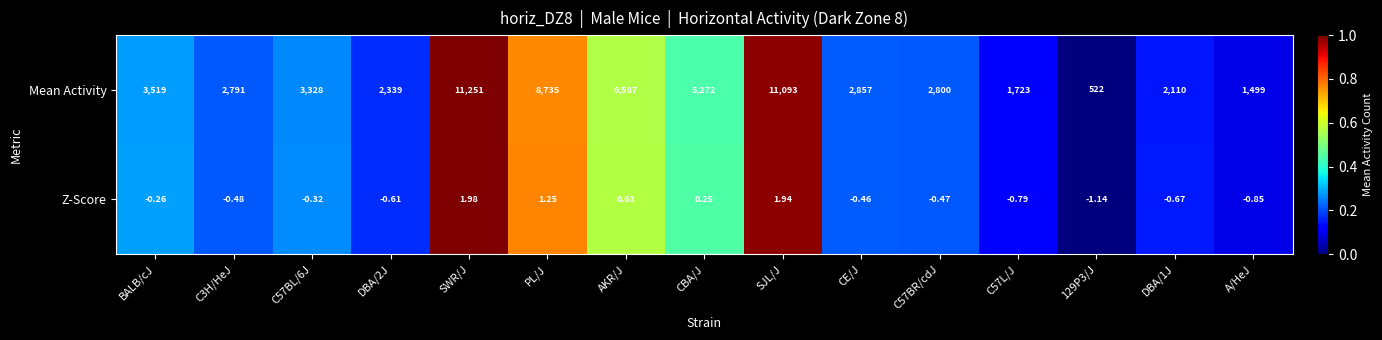

Rank the series at BALB/cJ from highest to lowest value.

Mean Activity, Z-Score